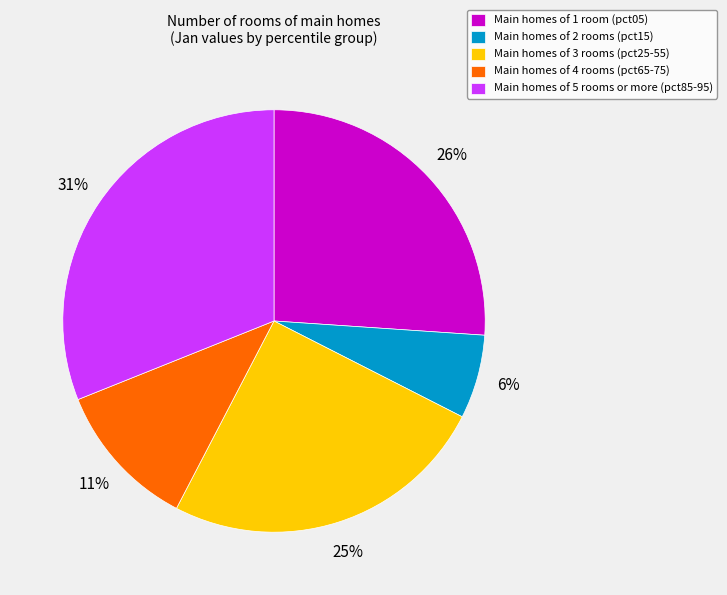

To the nearest percent, what percentage of the pie is Main homes of 2 rooms (pct15)?

6%